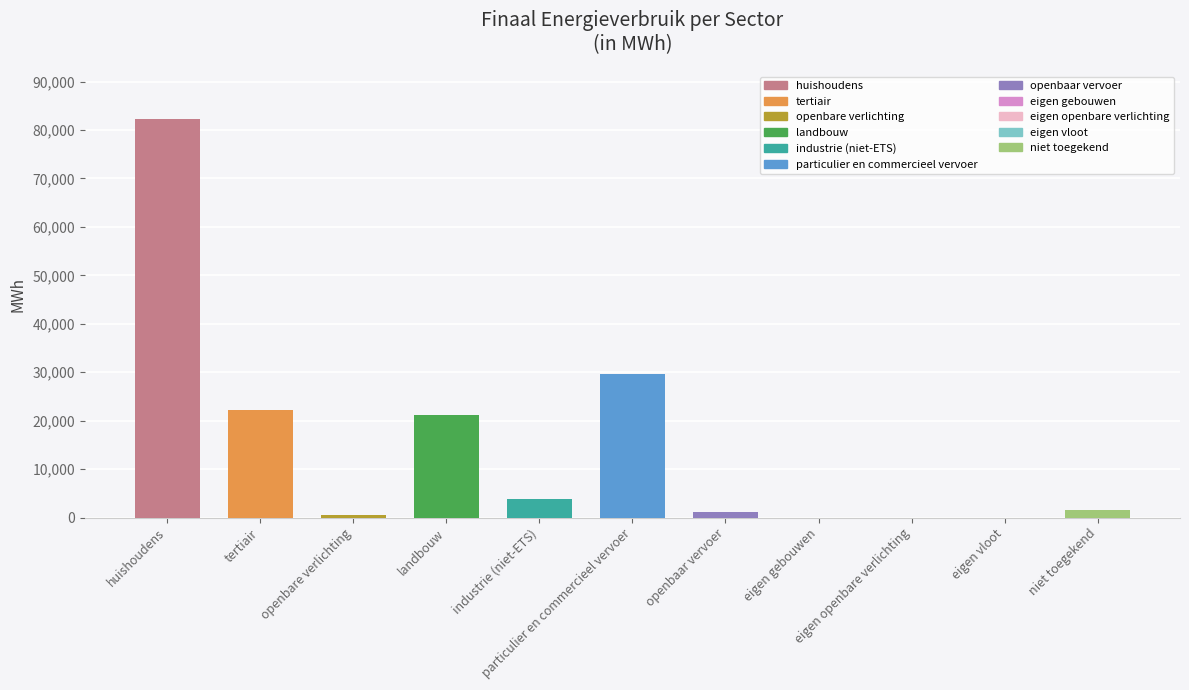

What is the greatest value displayed?

82305.0